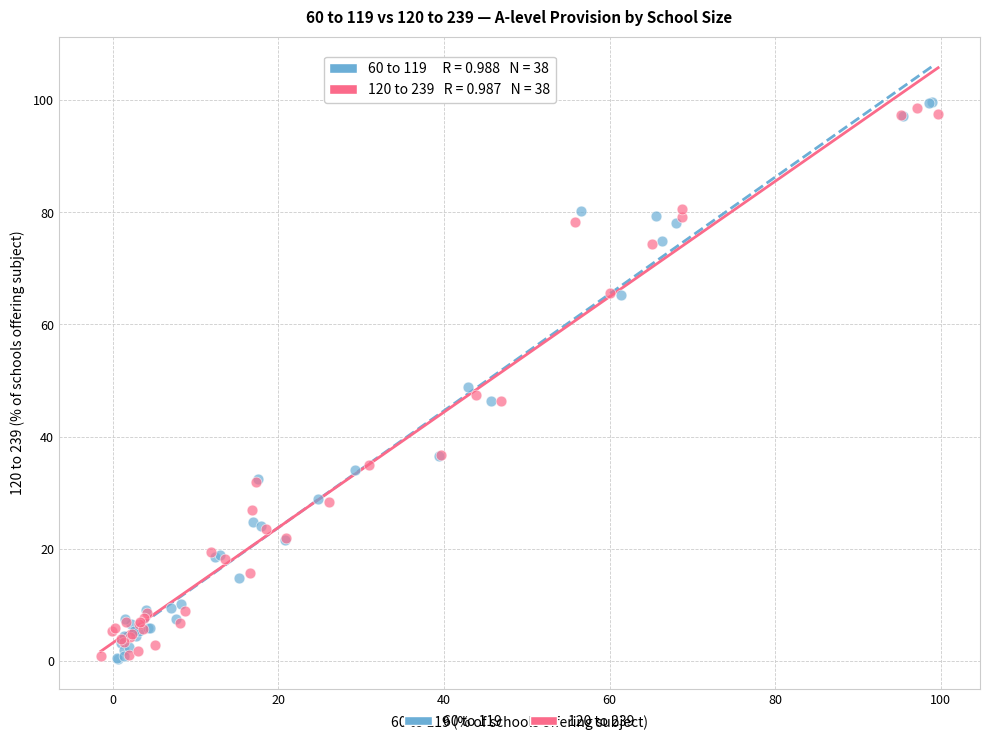

Which series has the widest spread of Y values?

60 to 119